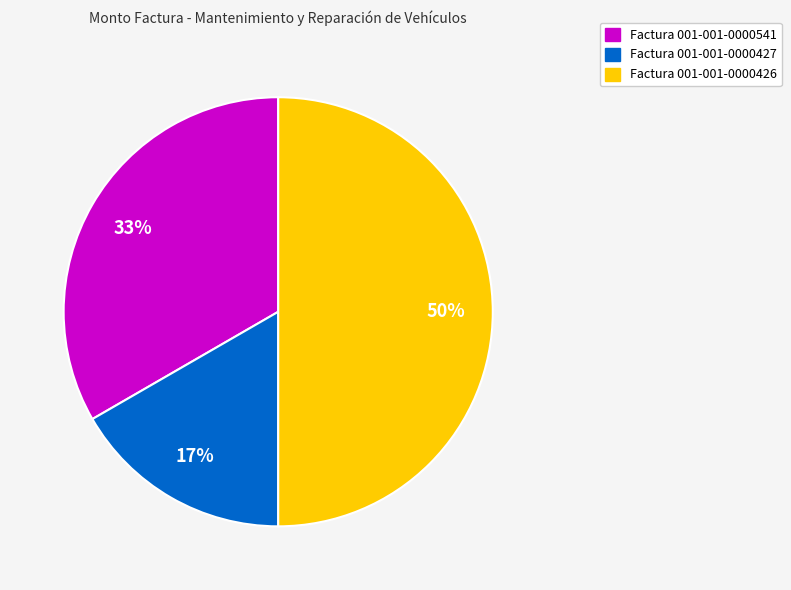

Combined, do Factura 001-001-0000427 and Factura 001-001-0000426 account for over 50%?

Yes